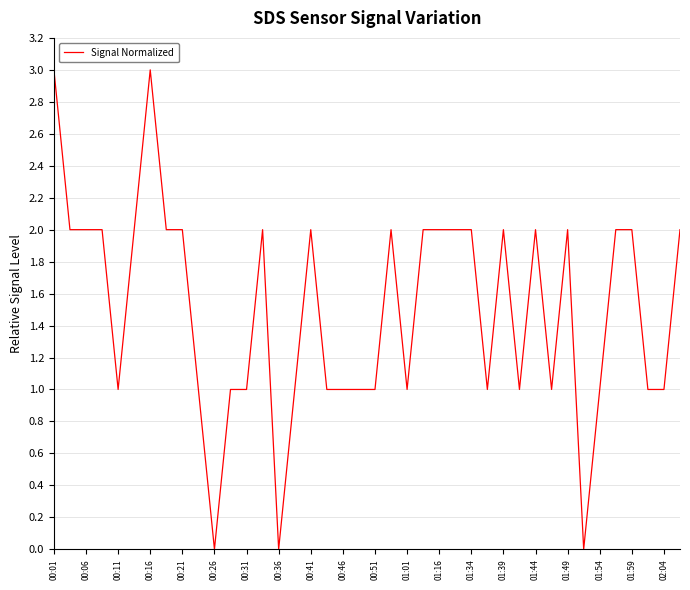

How many lines are shown in the chart?

1